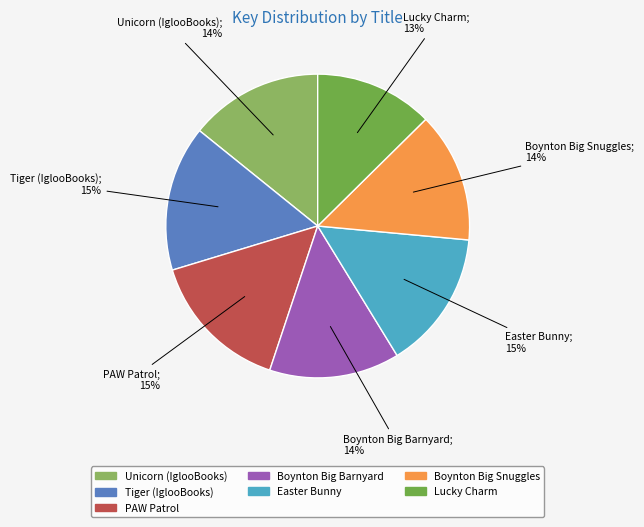

What is the smallest slice in the pie chart?

Lucky Charm